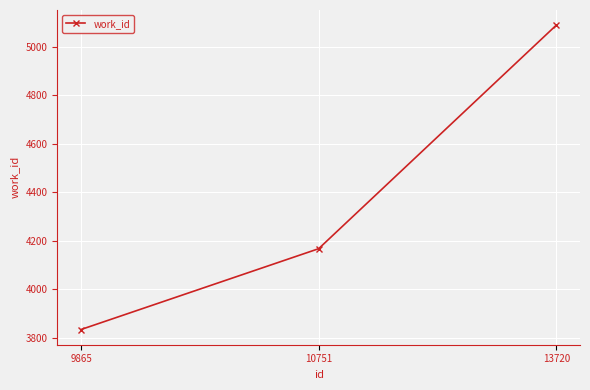

What is the value of the 1st point from the left?

3834